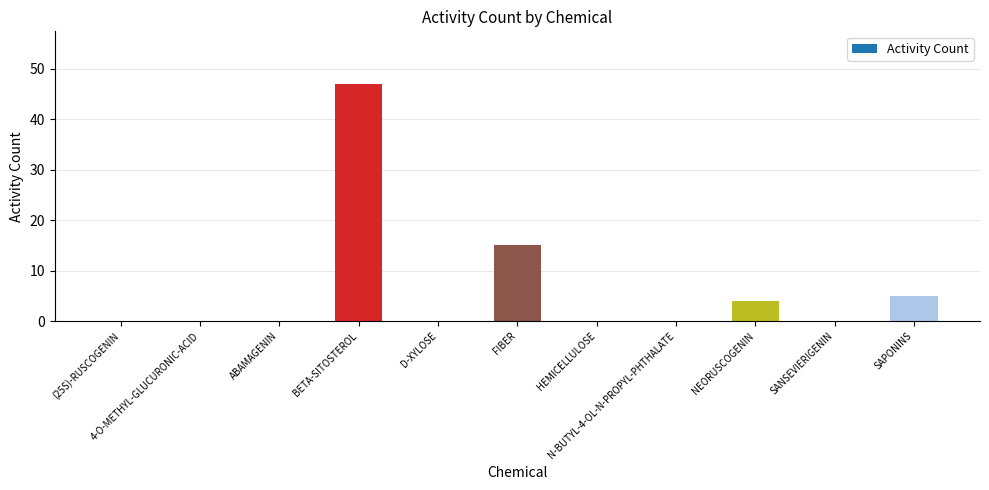

At which category does the chart reach its peak across all series?

BETA-SITOSTEROL